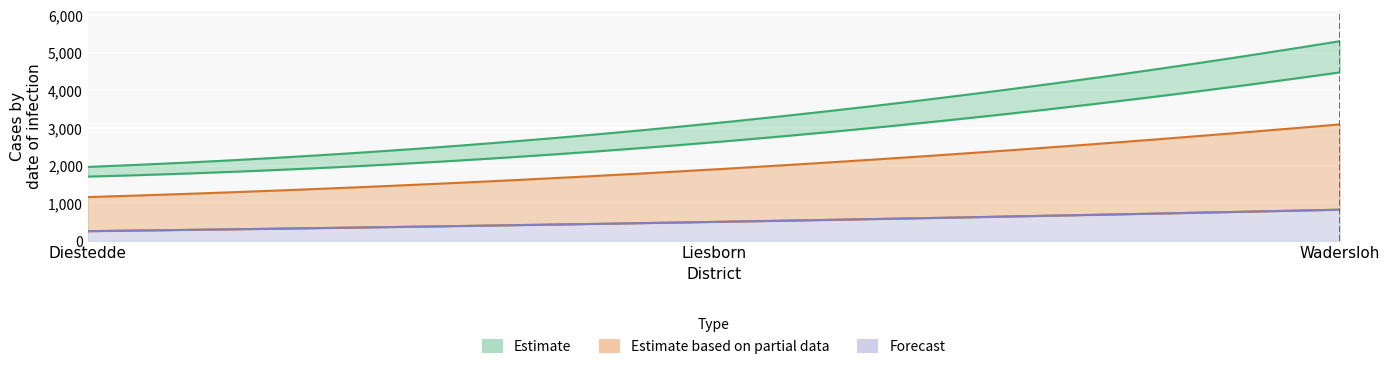

Which label corresponds to the smallest value in the chart?

Diestedde